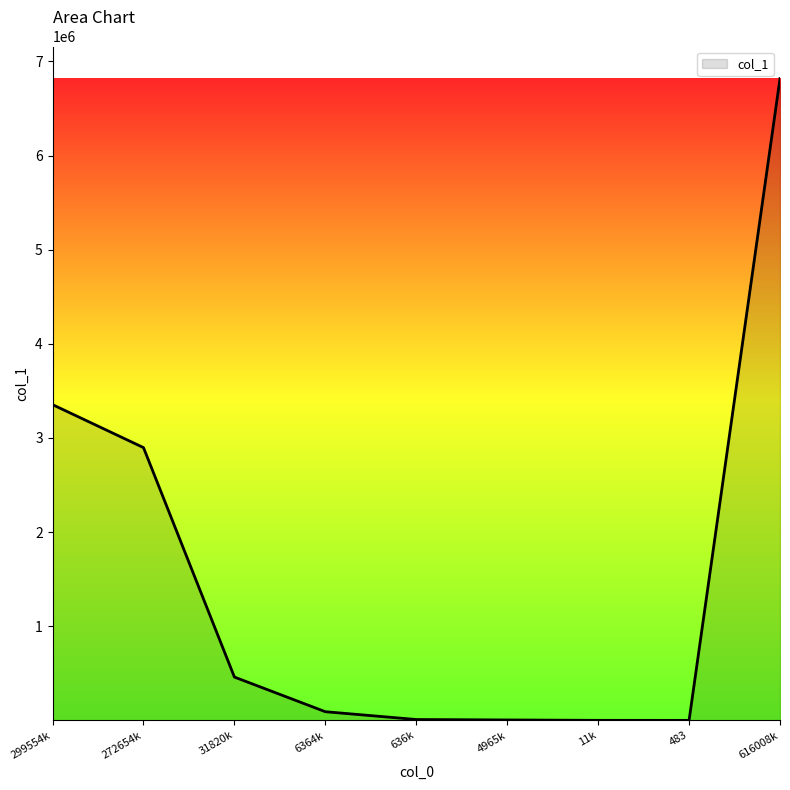

What is the difference between the maximum and minimum values?

6817499